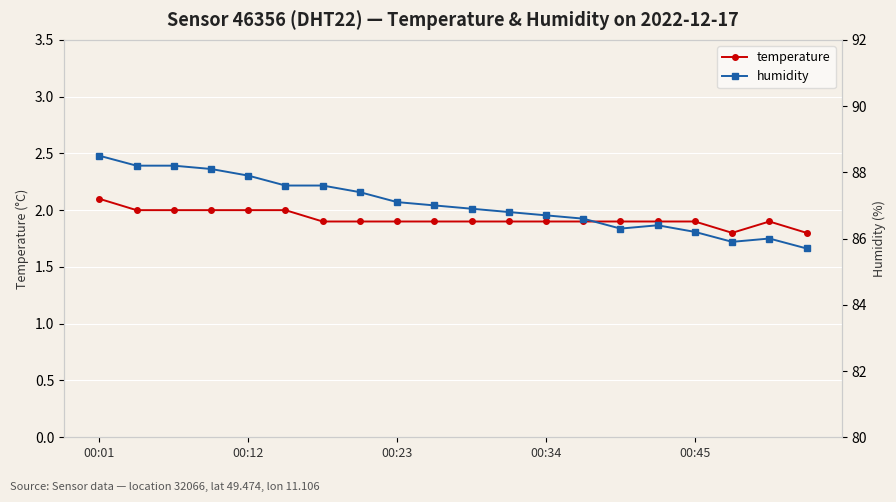

Where is temperature nearest to the value 1?

17